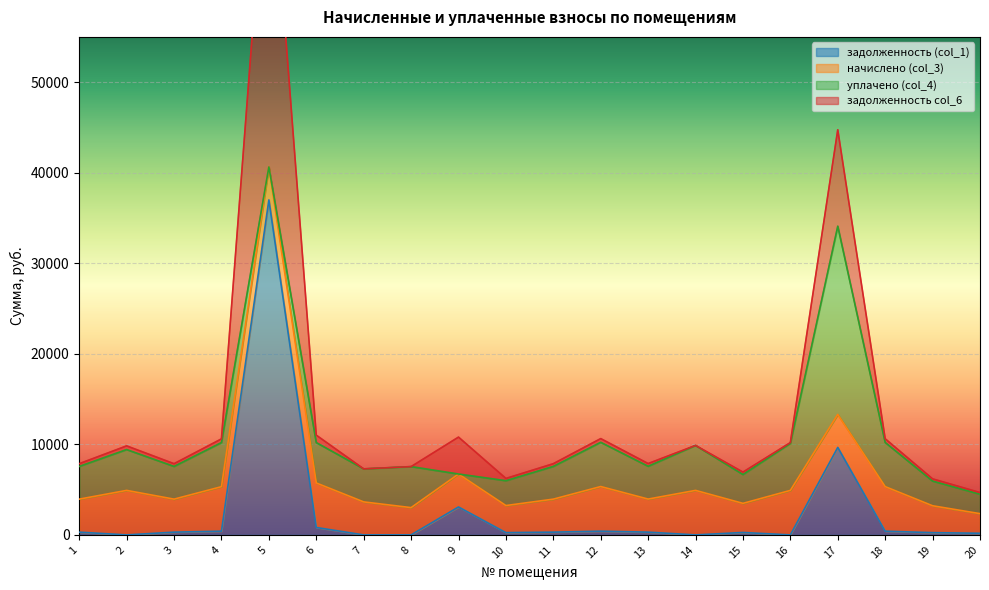

What is the average value of the задолженность col_6 series?

6595.1